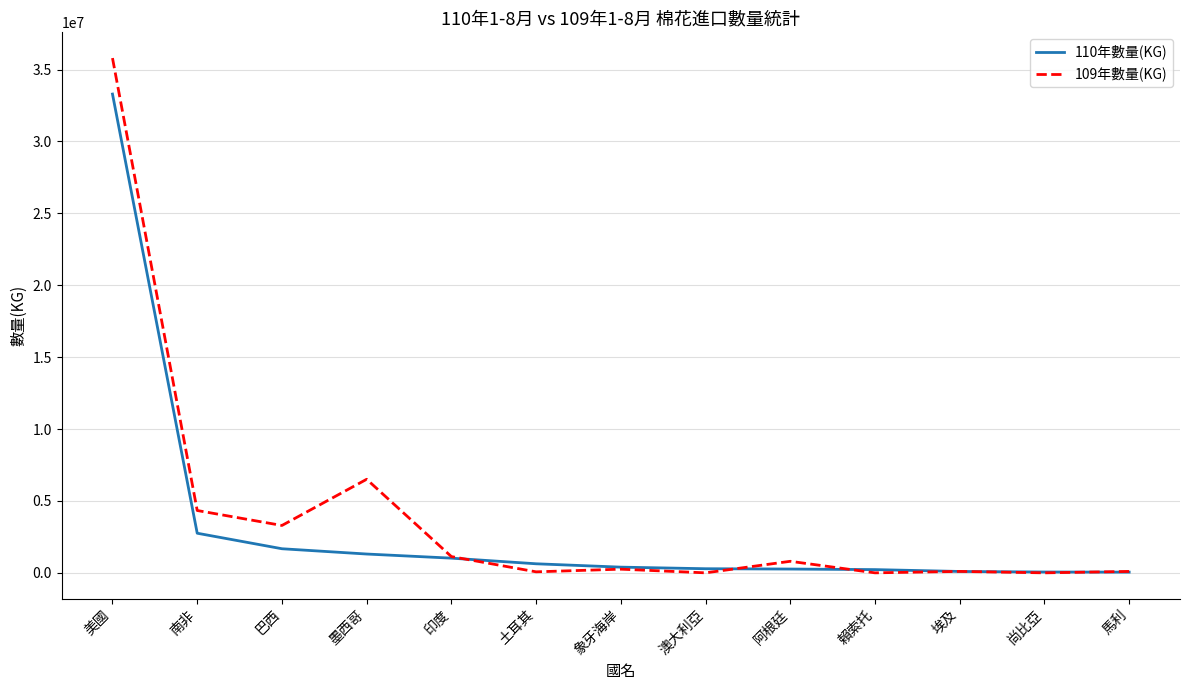

At how many categories does at least one series exceed 4531642?

2